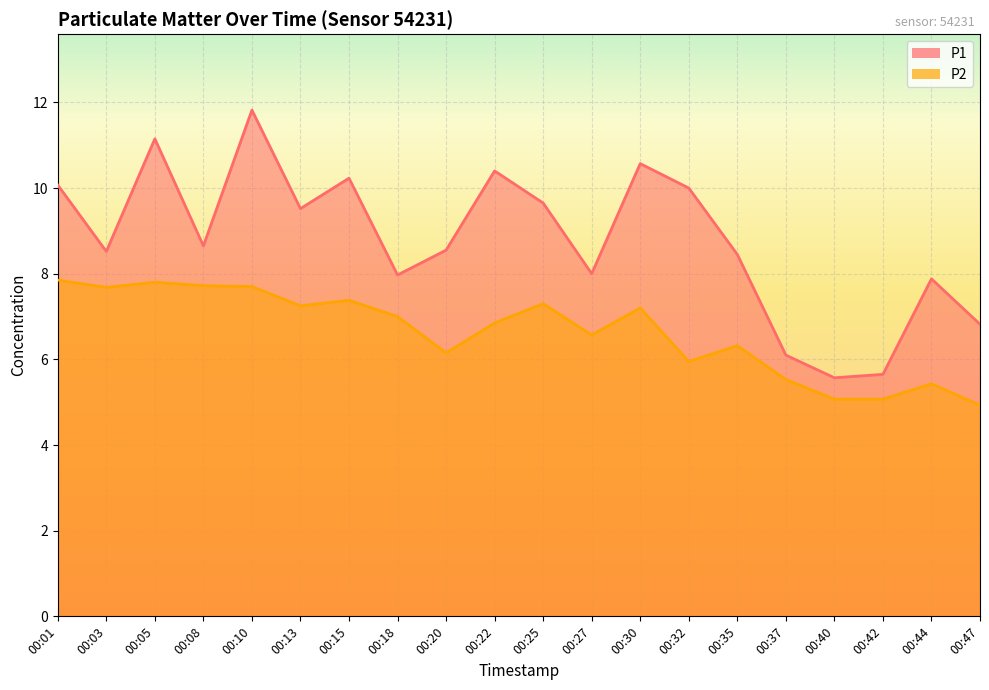

Between 00:40 and 00:13, which is larger?

00:13